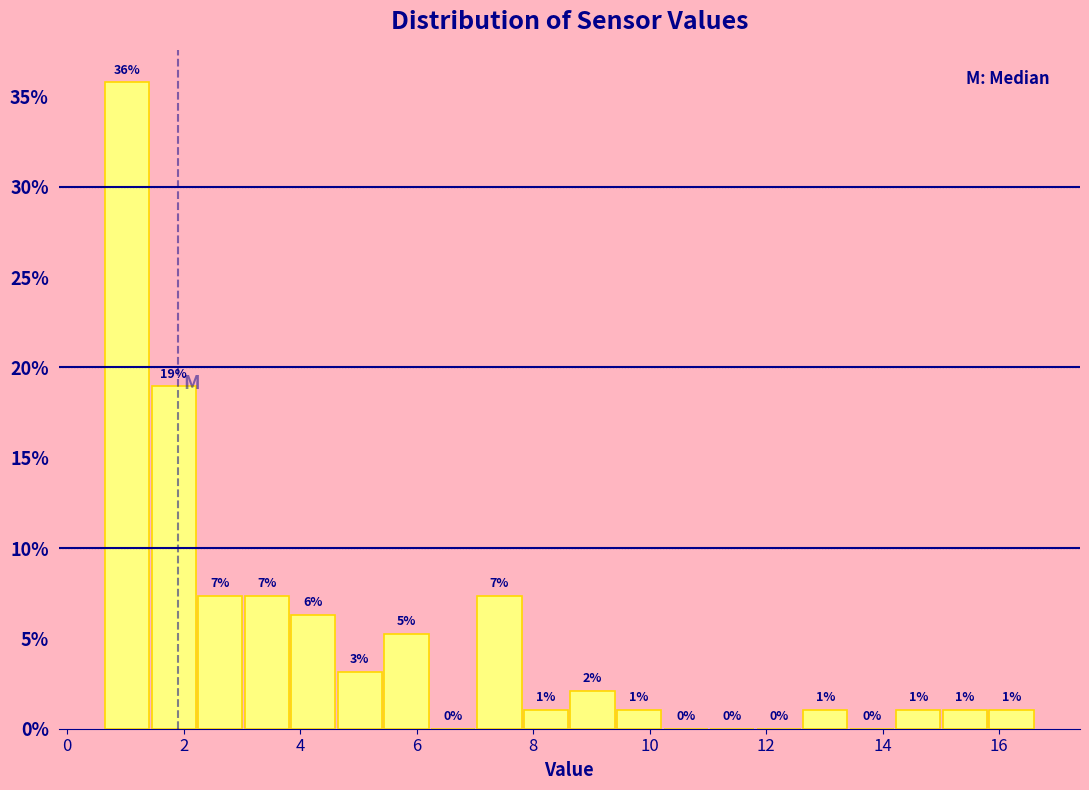

Around what value on the x-axis is the tallest bar? Give the approximate position of its centre, as read against the axis.

1.0